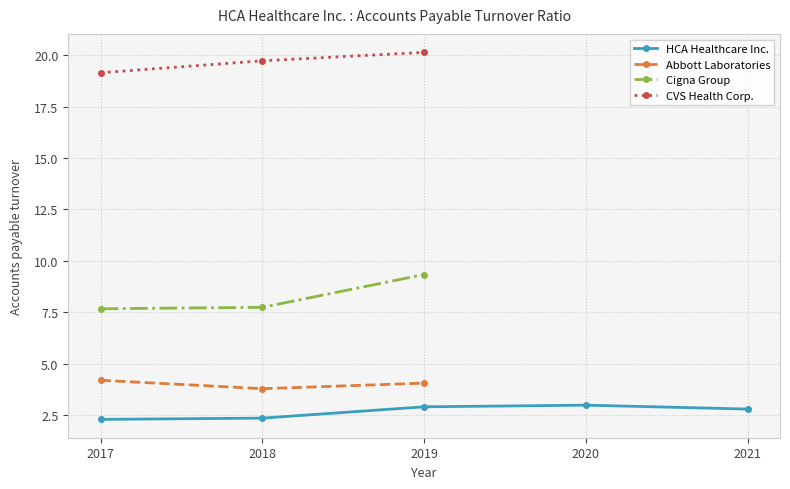

At which label does Abbott Laboratories reach its minimum?

2018